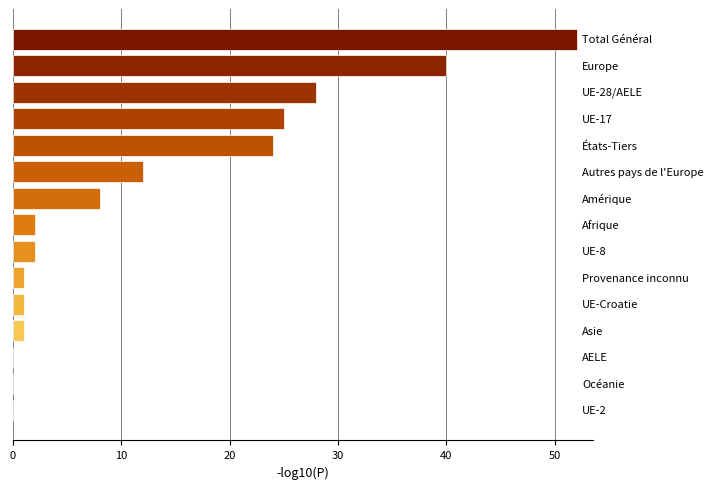

What is the sum of all values?

196